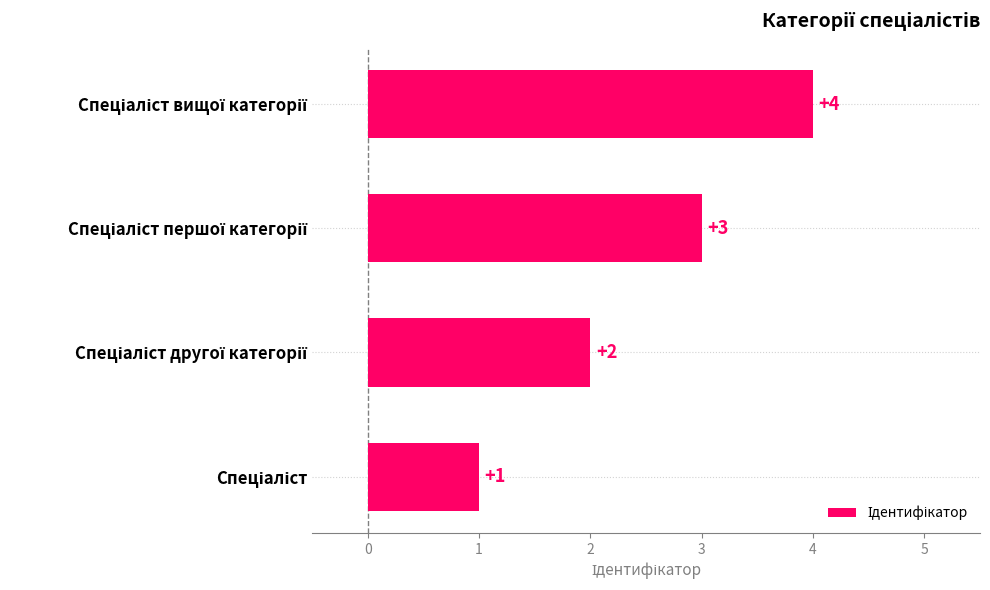

Count the values in the range 2 to 4.

3